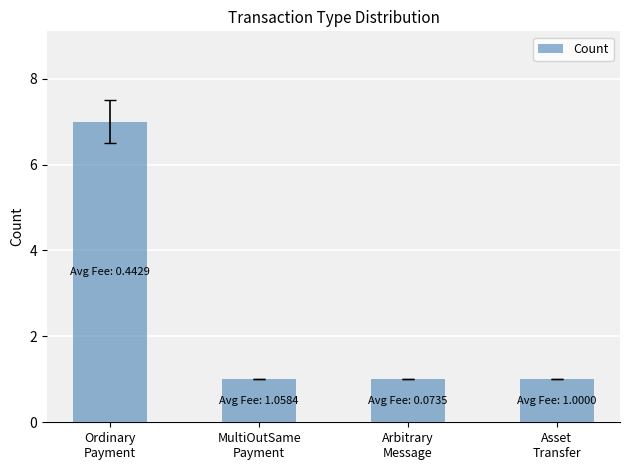

What is the greatest value displayed?

7